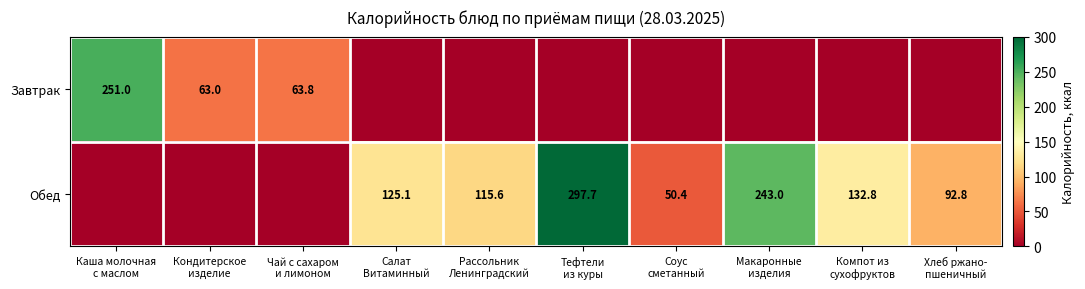

Count the number of categories in the chart.

10